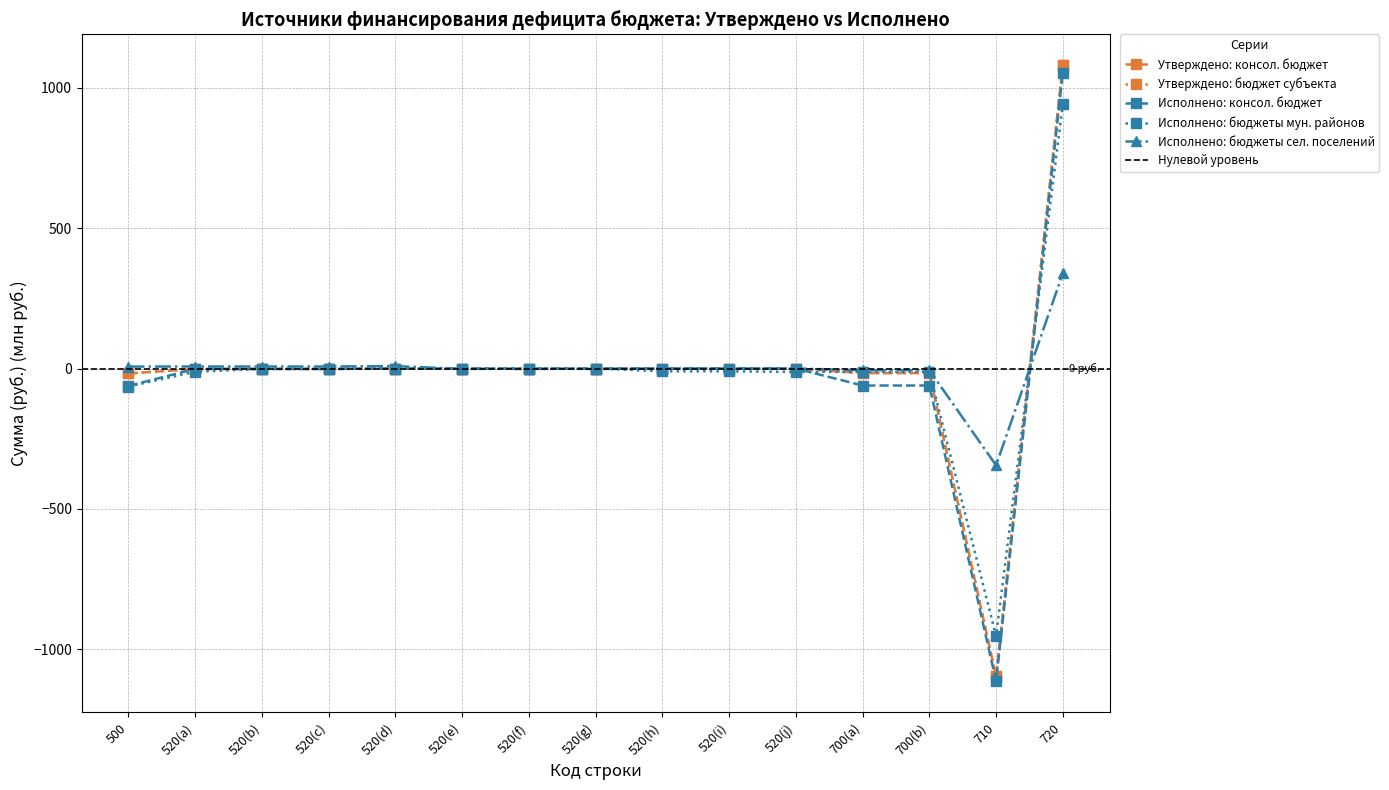

What is the difference between the maximum and minimum values in the Исполнено: консол. бюджет series?

2167.8